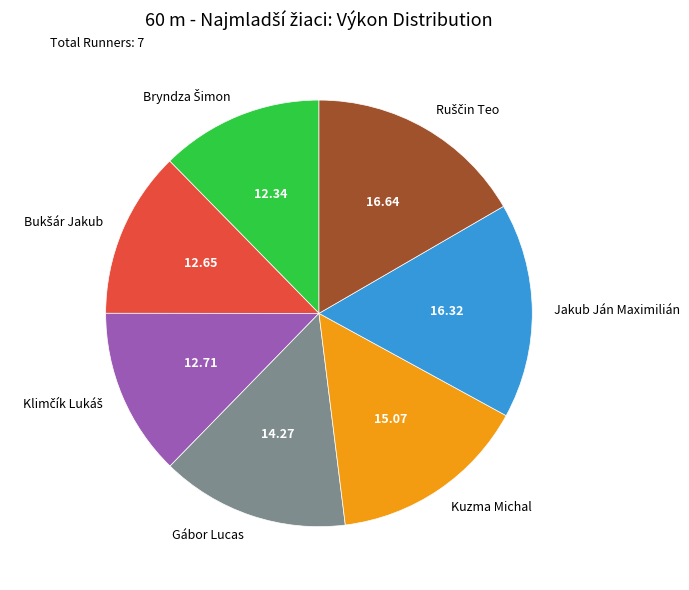

Between Gábor Lucas and Jakub Ján Maximilián, which is larger?

Jakub Ján Maximilián